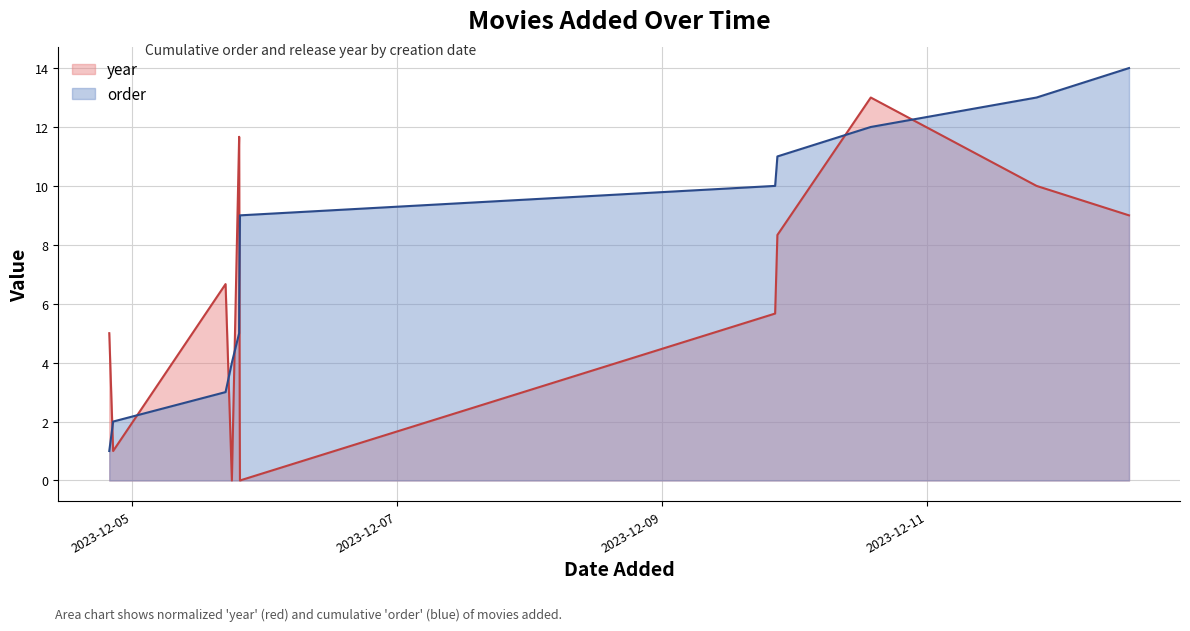

Which series has the largest total across all categories?

order